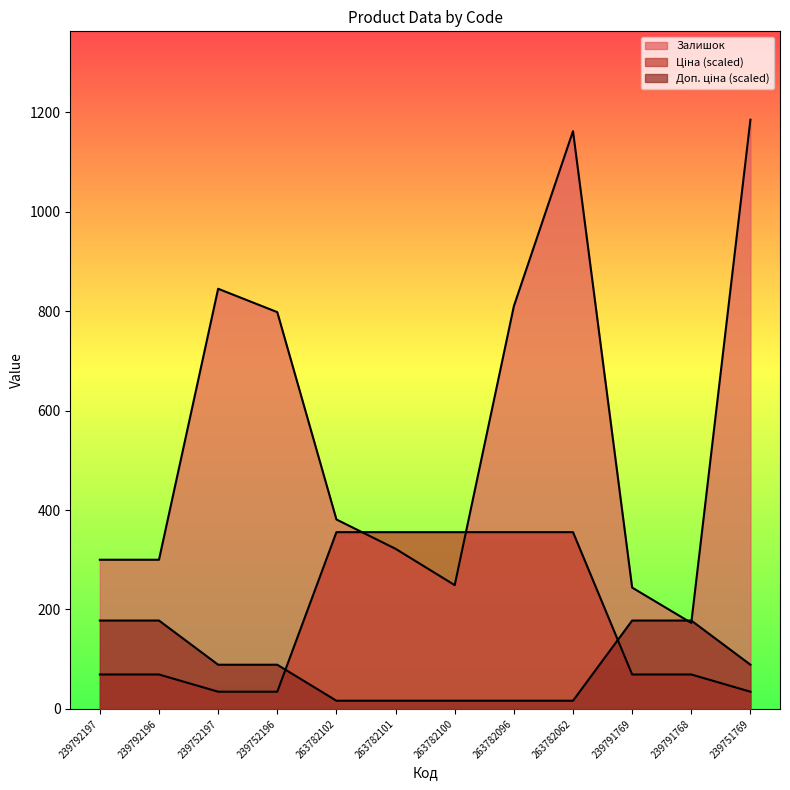

Does the chart display data point markers on the line(s)?

No